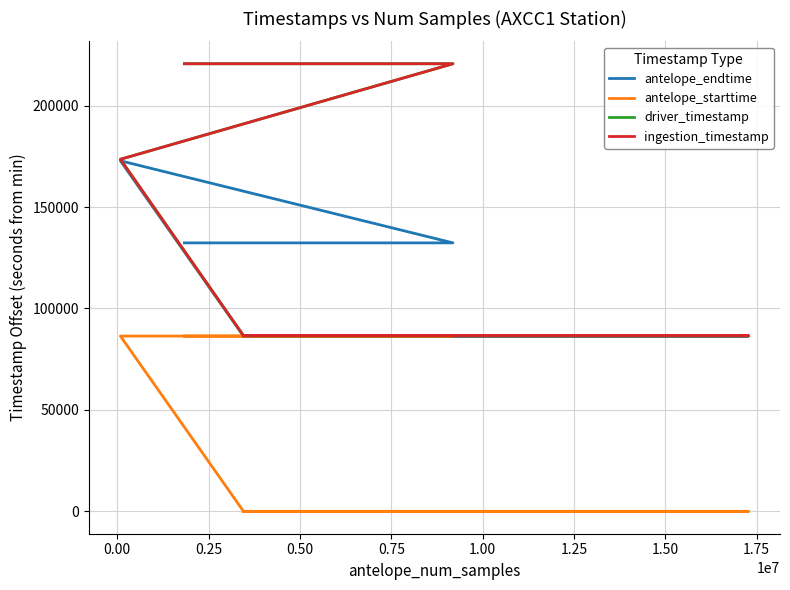

Between 0.00 and 0.75, which series saw the biggest shift?

ingestion_timestamp